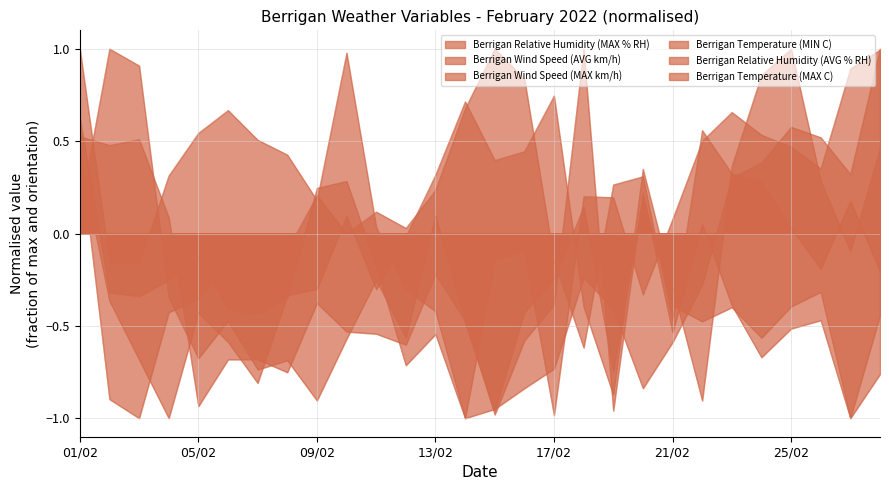

List the series in order of their peak value, highest first.

Berrigan Relative Humidity (MAX % RH), Berrigan Wind Speed (AVG km/h), Berrigan Wind Speed (MAX km/h), Berrigan Temperature (MIN C), Berrigan Relative Humidity (AVG % RH), Berrigan Temperature (MAX C)